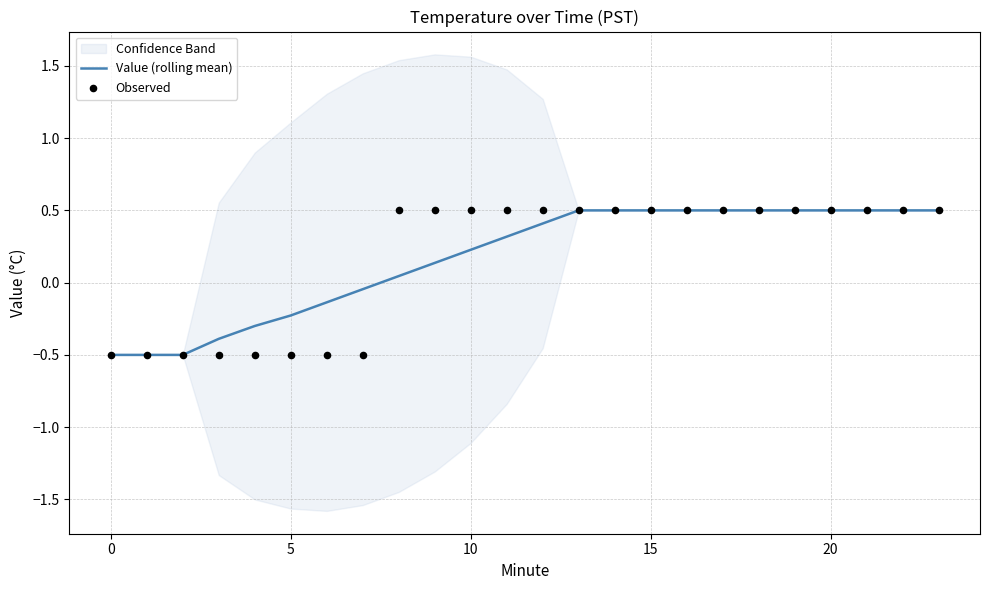

What is the lowest value of the Value (rolling mean) series?

-0.5